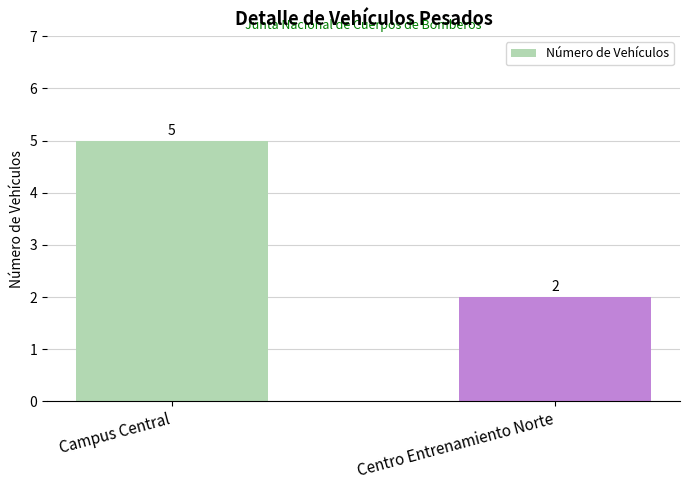

Reading left to right, list all the values displayed in this chart.

Campus Central=5	Centro Entrenamiento Norte=2